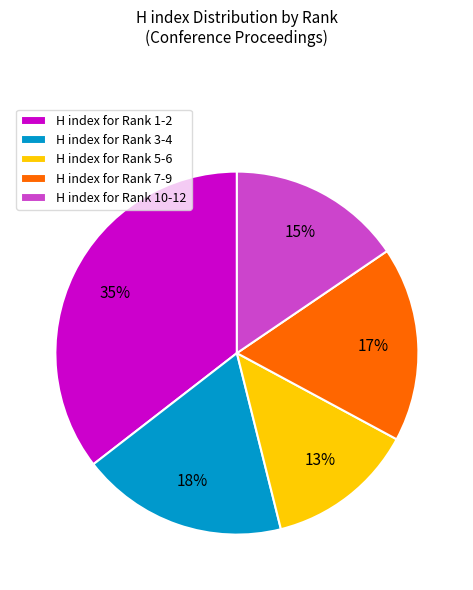

Combined, do H index for Rank 7-9 and H index for Rank 1-2 account for over 50%?

Yes